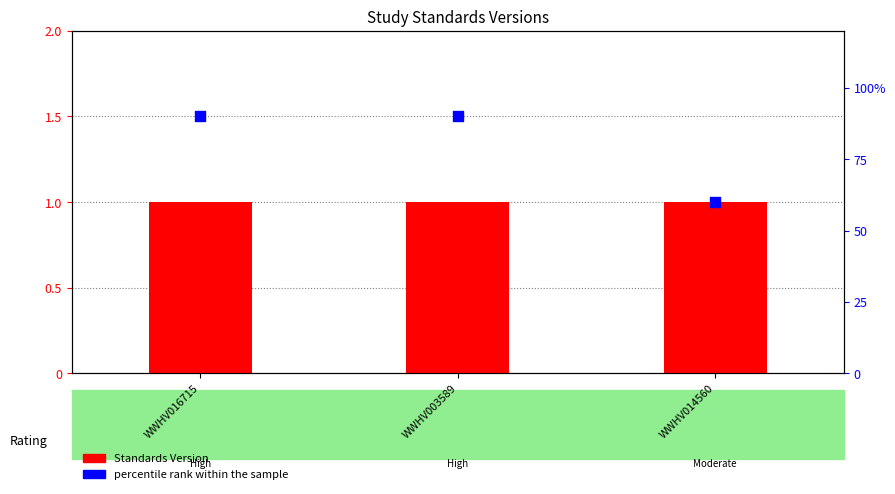

At how many categories does at least one series exceed 60?

2